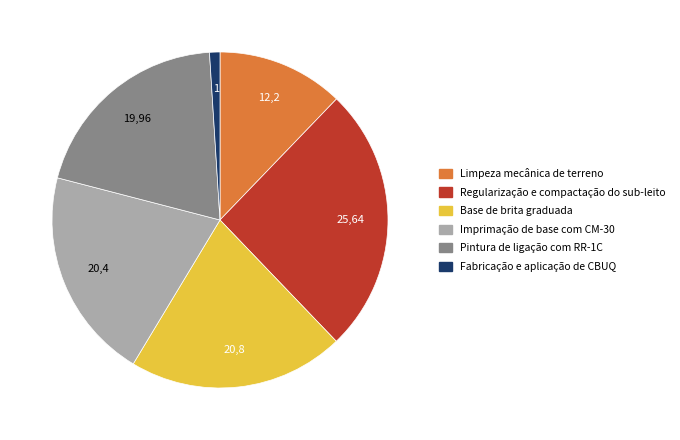

The Pintura de ligação com RR-1C slice represents 20% of the pie. True or false?

True